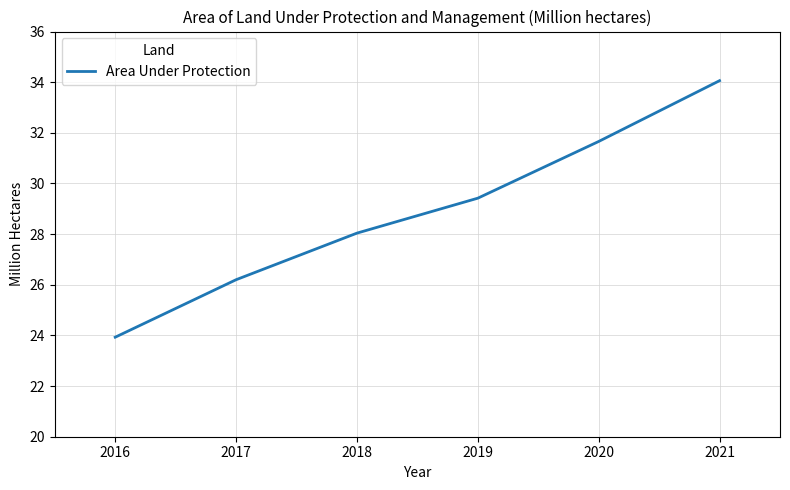

True or false: the data has more than 2 interior local peaks.

False